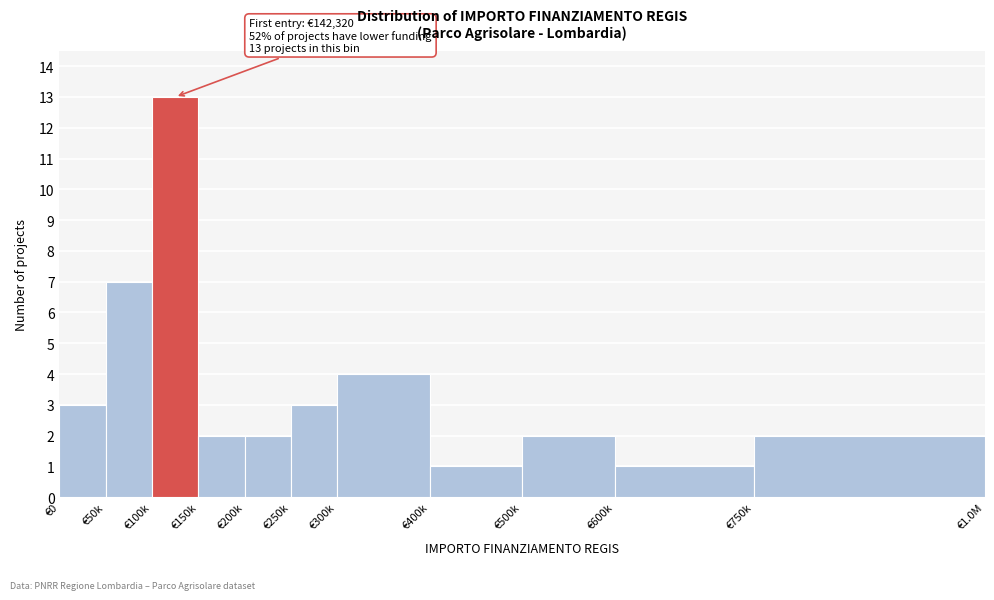

Reading left to right, what are all the values shown in this chart?

€0=3	€50k=7	€100k=13	€150k=2	€200k=2	€250k=3	€300k=4	€400k=1	€500k=2	€600k=1	€750k=2